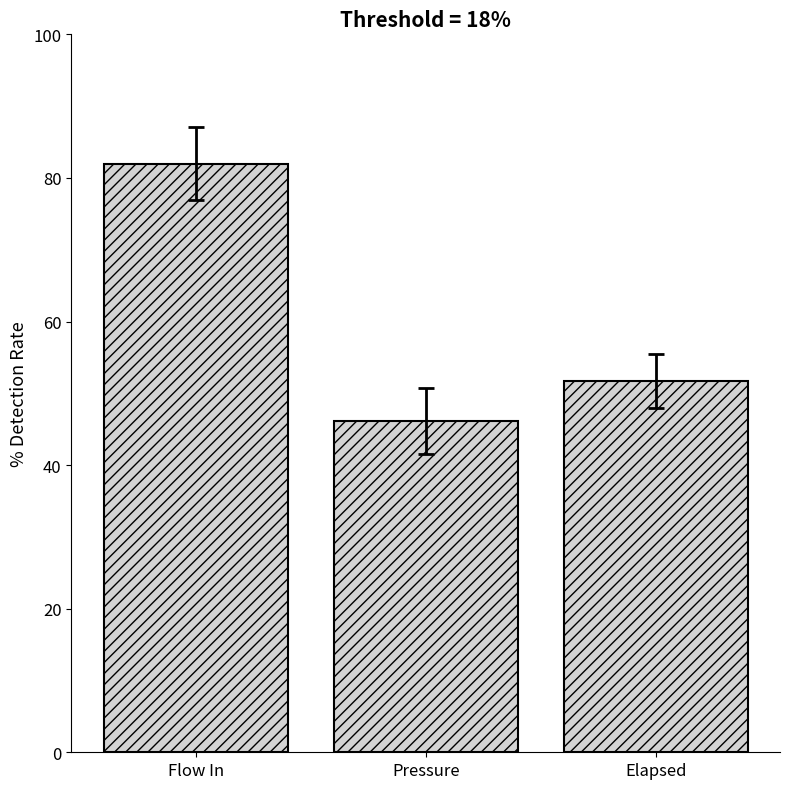

What is the maximum value shown in the chart?

82.0